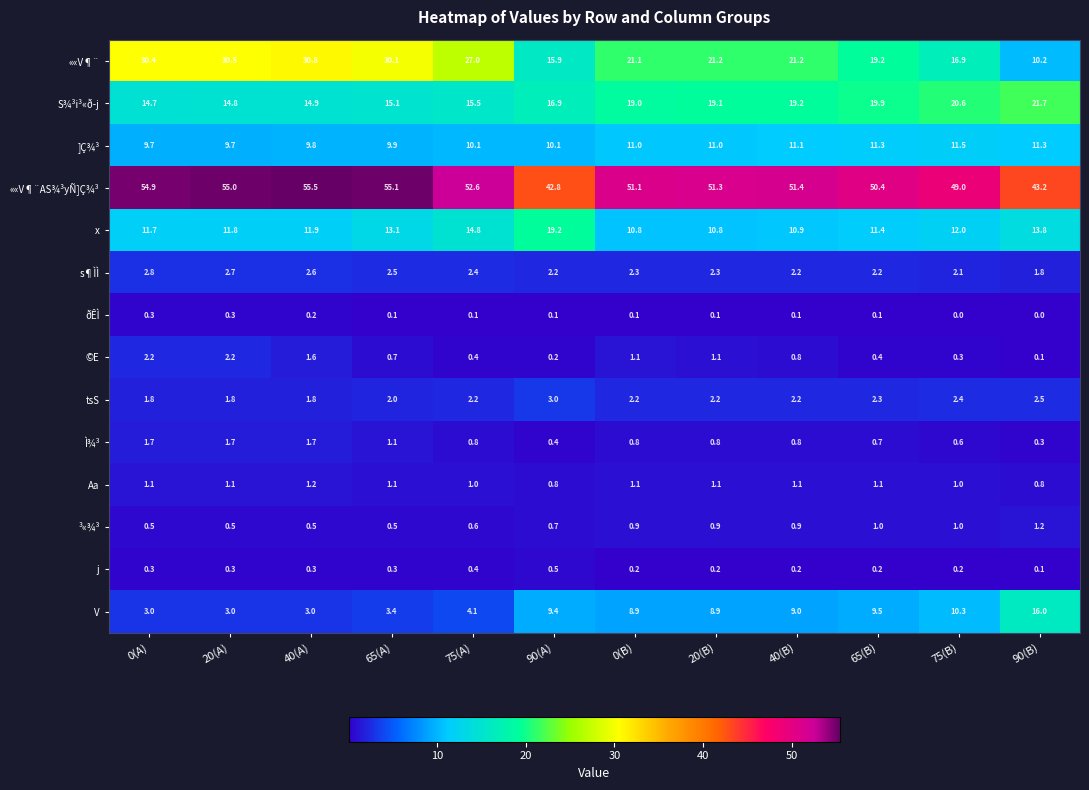

Read the Ì¾³ value at 20(B).

0.8